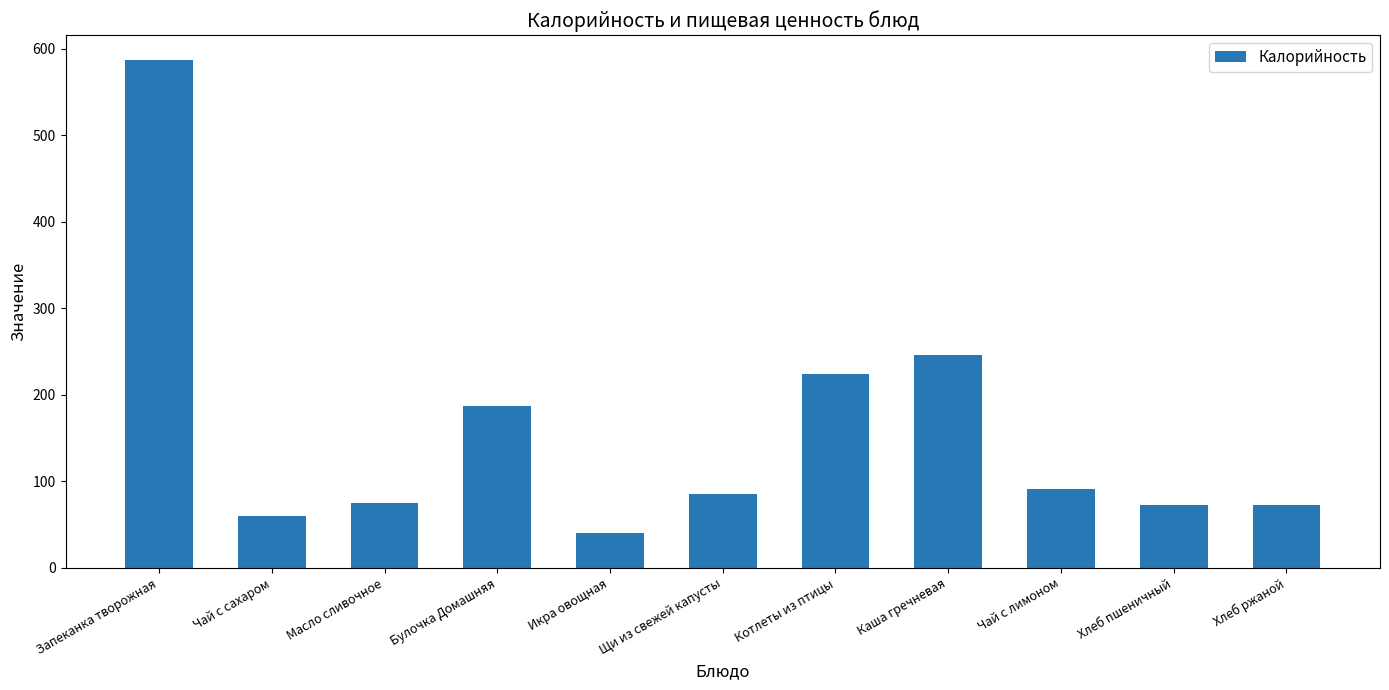

Between Масло сливочное and Булочка Домашняя, which is larger?

Булочка Домашняя